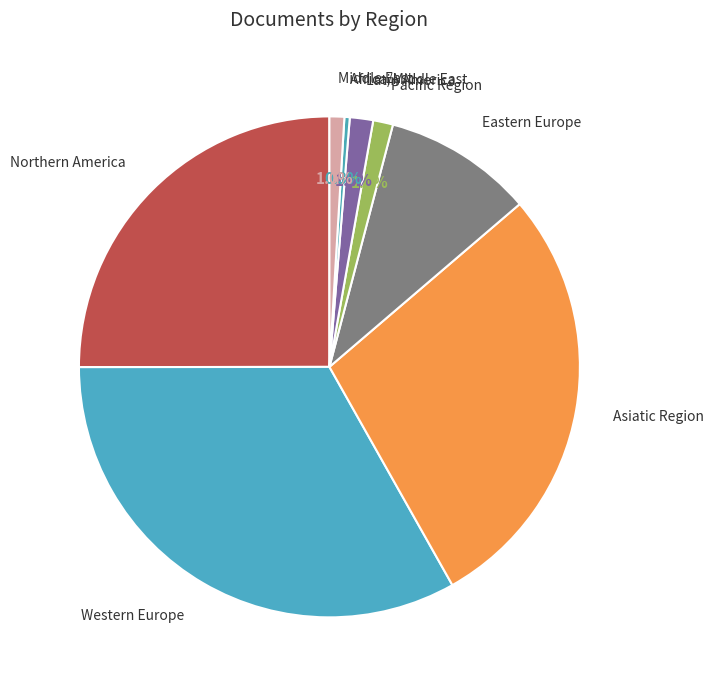

What is the largest slice in the pie chart?

Western Europe